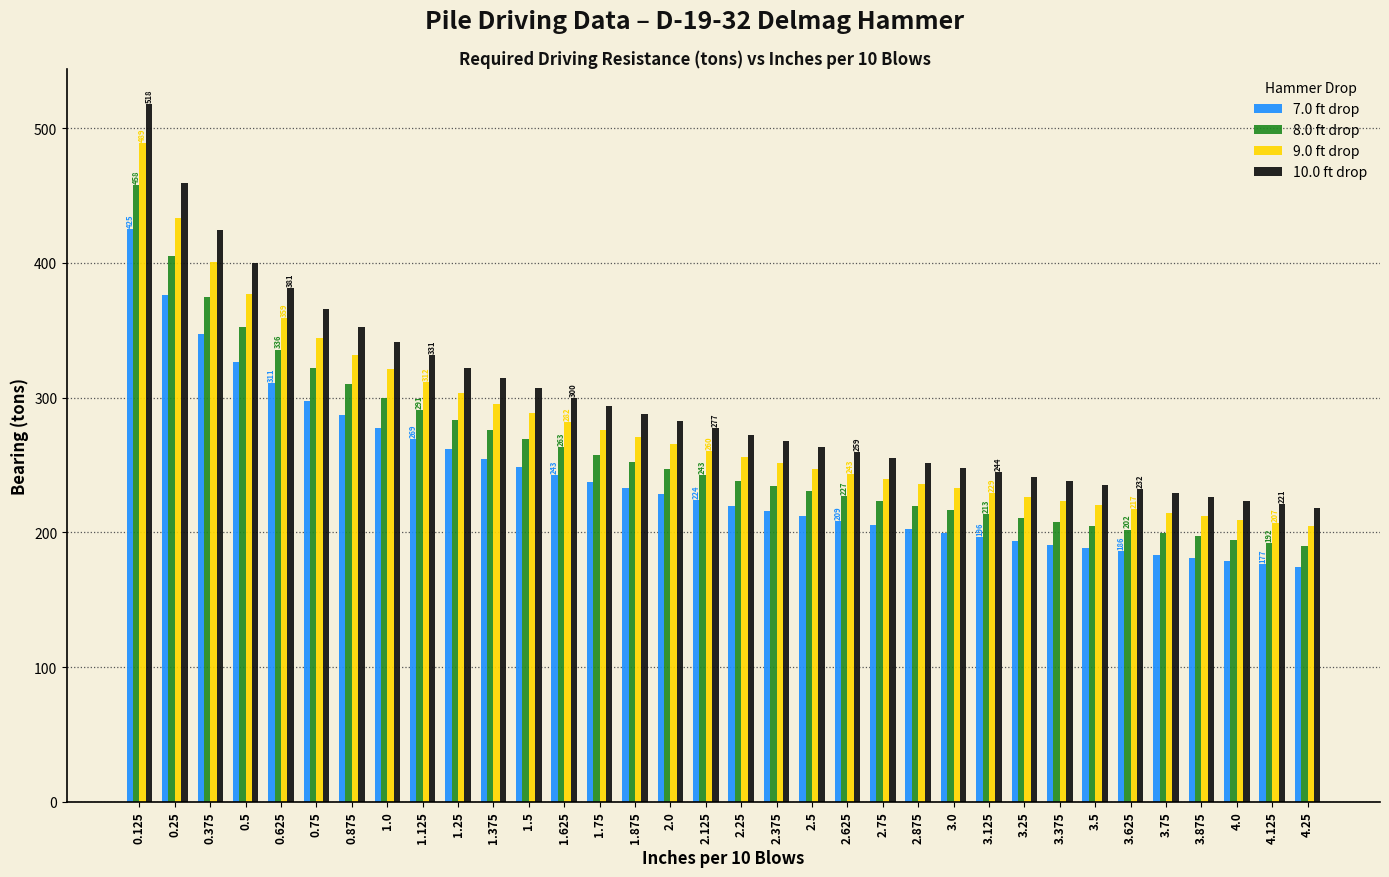

What is the minimum value shown in the chart?

174.5